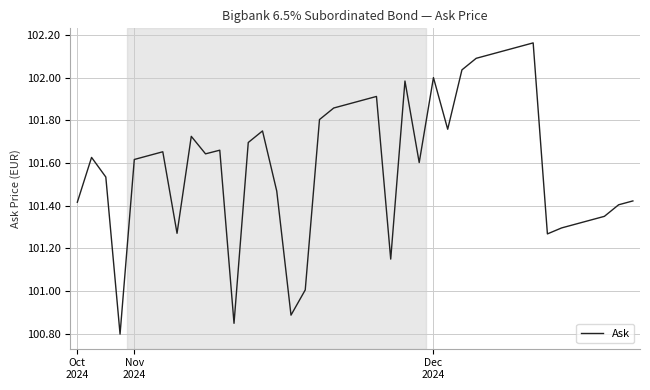

Reading left to right, what are all the values shown in this chart?

101.4	101.6	101.5	100.8	101.6	101.6	101.7	101.3	101.7	101.6	101.7	100.8	101.7	101.8	101.5	100.9	101.0	101.8	101.9	101.9	101.9	101.9	101.2	102.0	101.6	102.0	101.8	102.0	102.1	102.1	102.1	102.1	102.2	101.3	101.3	101.3	101.3	101.4	101.4	101.4